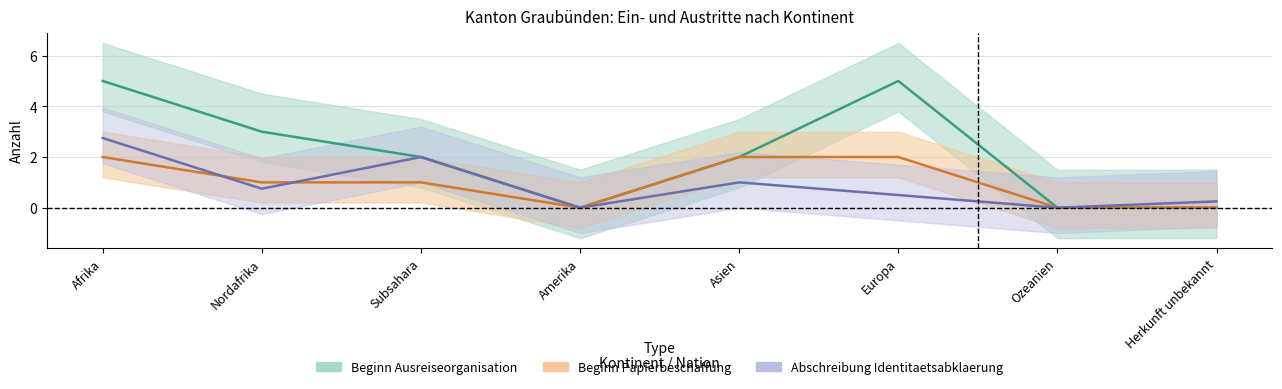

How many values in the Beginn Ausreiseorganisation series exceed 2?

3